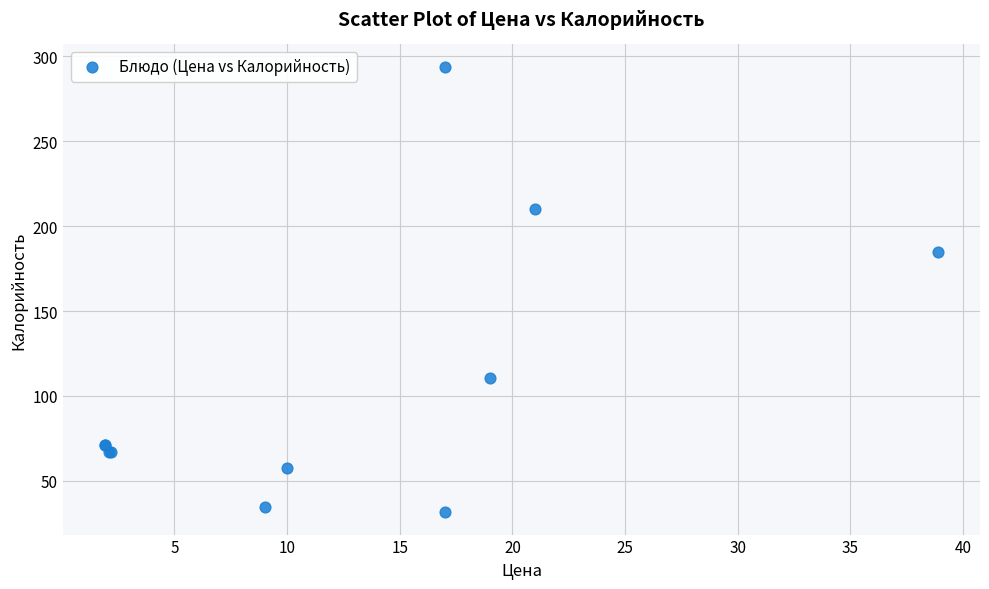

What Y value in the scatter plot is closest to 162?

184.6